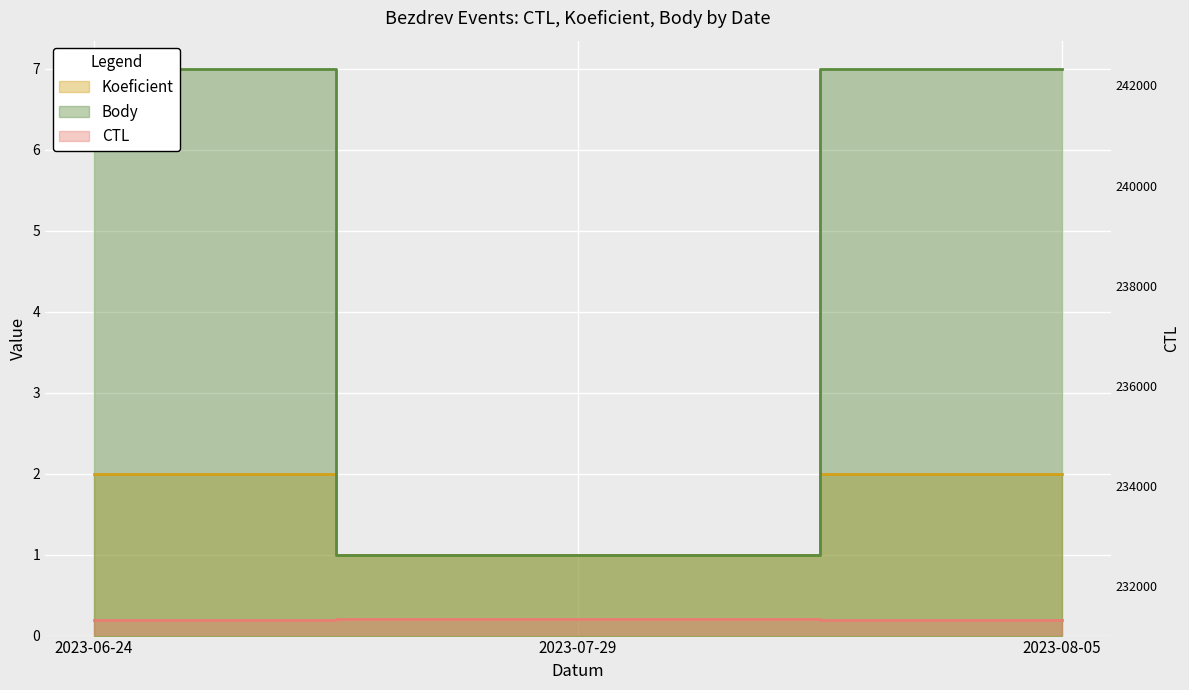

Count the Koeficient values in the range 1 to 2.

3